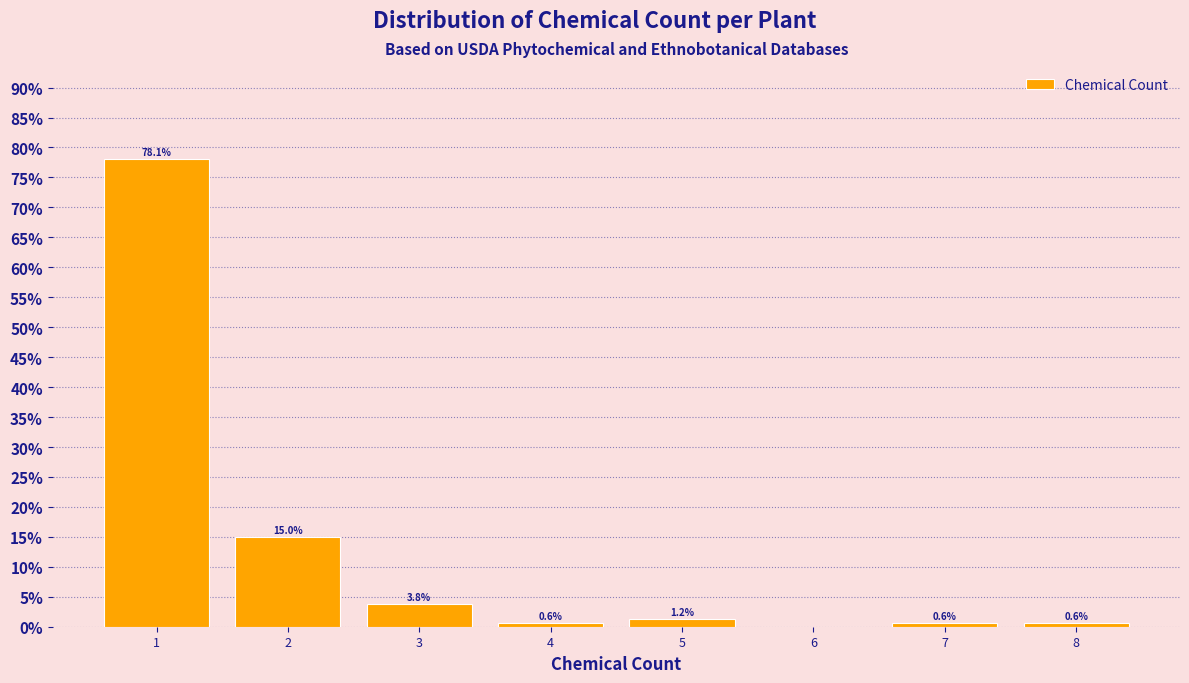

What is the maximum value shown in the chart?

78.1